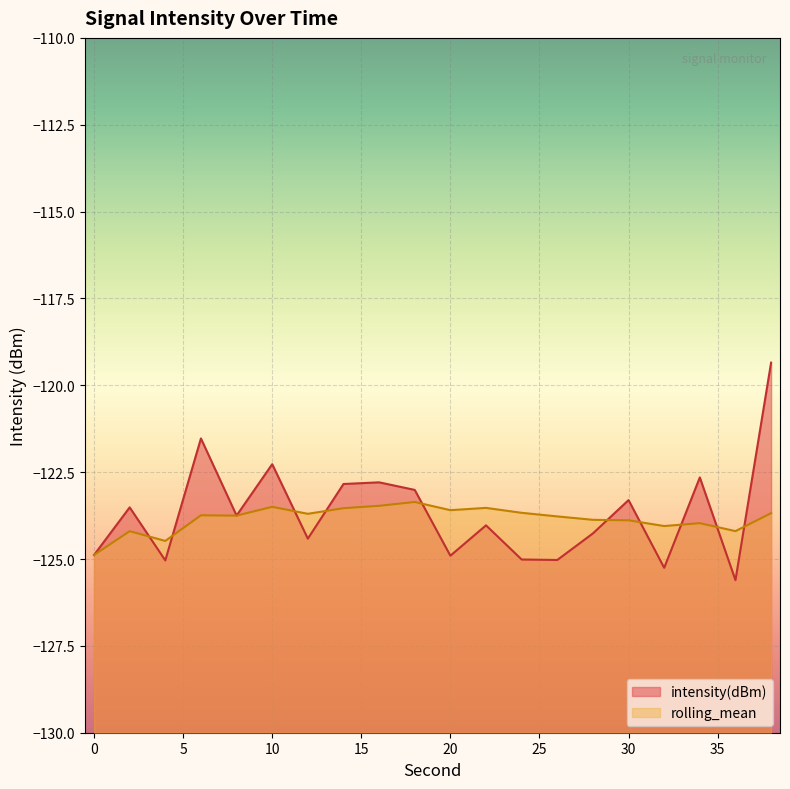

What are all the series names shown in the legend?

intensity(dBm), rolling_mean